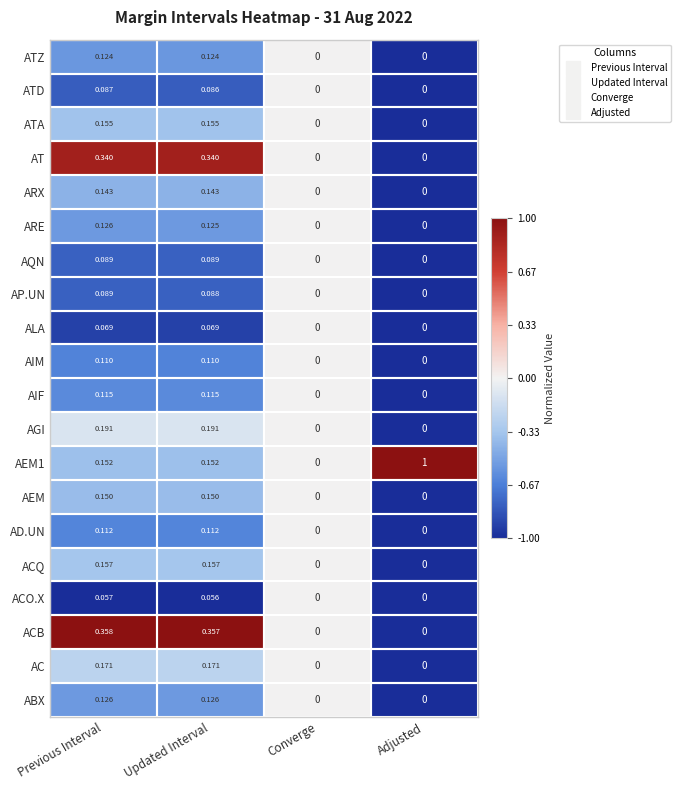

How many categories are shown in the chart?

4